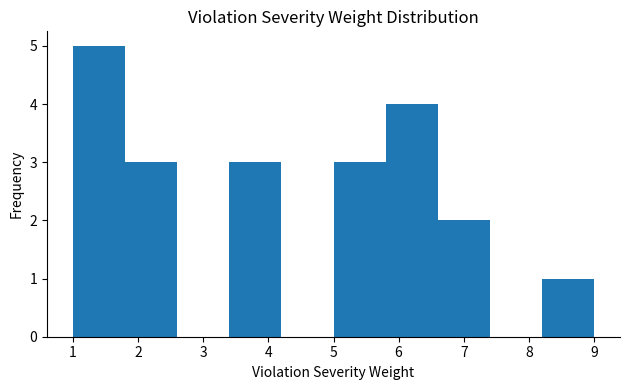

Over which range of the x-axis is the bar tallest?

1.0 to 1.8